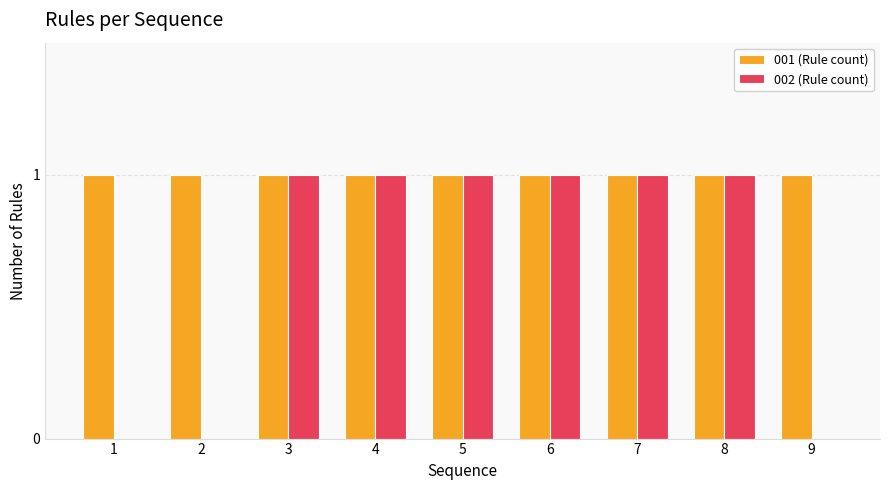

The value of 001 (Rule count) at 1 is 0. True or false?

False